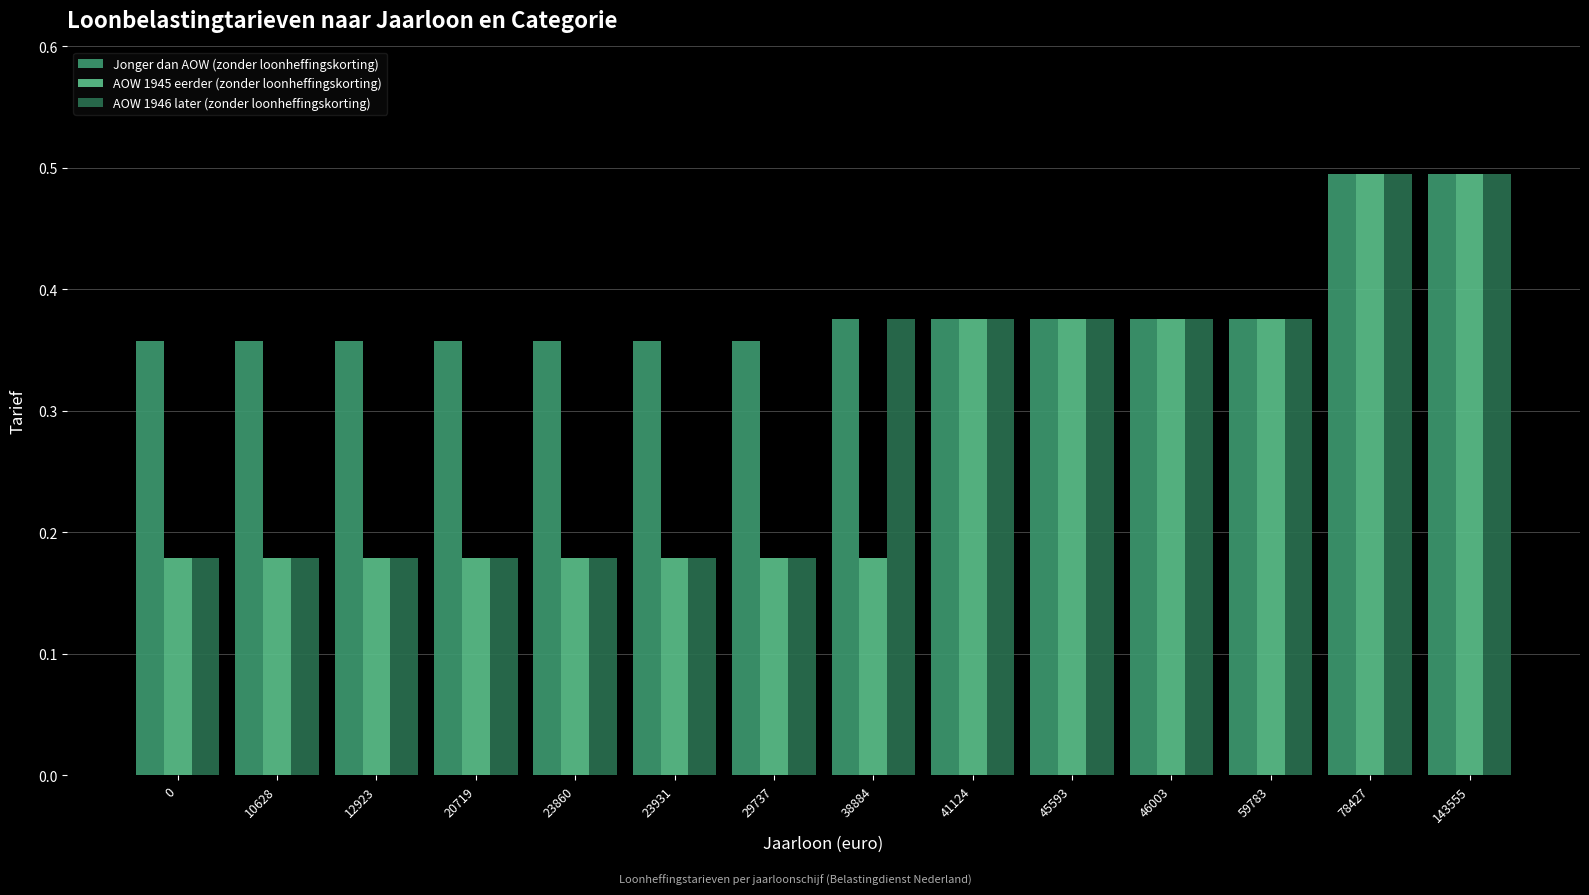

Which series has the largest total across all categories?

Jonger dan AOW (zonder loonheffingskorting)